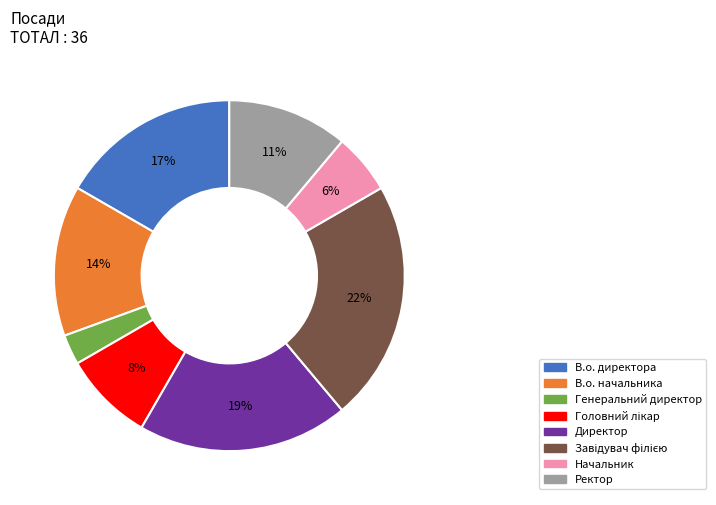

To the nearest percent, what is the average slice percentage?

12%